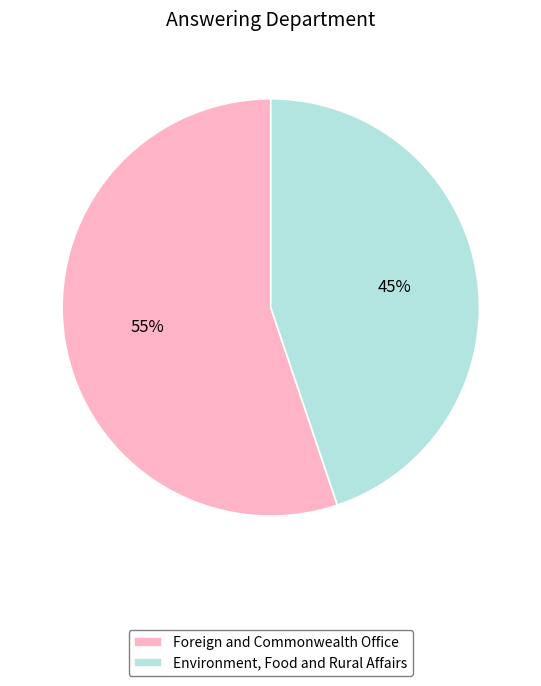

Is the sum of Environment, Food and Rural Affairs and Foreign and Commonwealth Office greater than half?

Yes